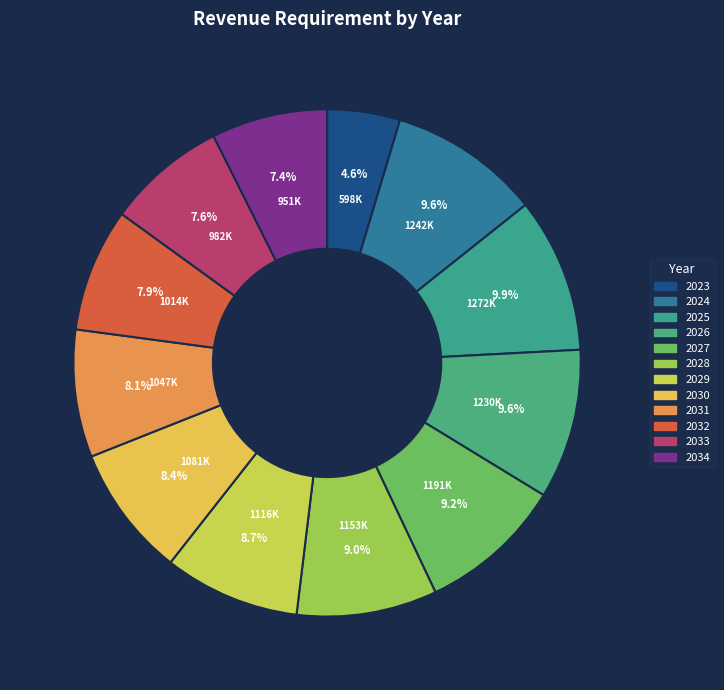

To the nearest percent, what is the combined percentage of 2026 and 2027?

19%